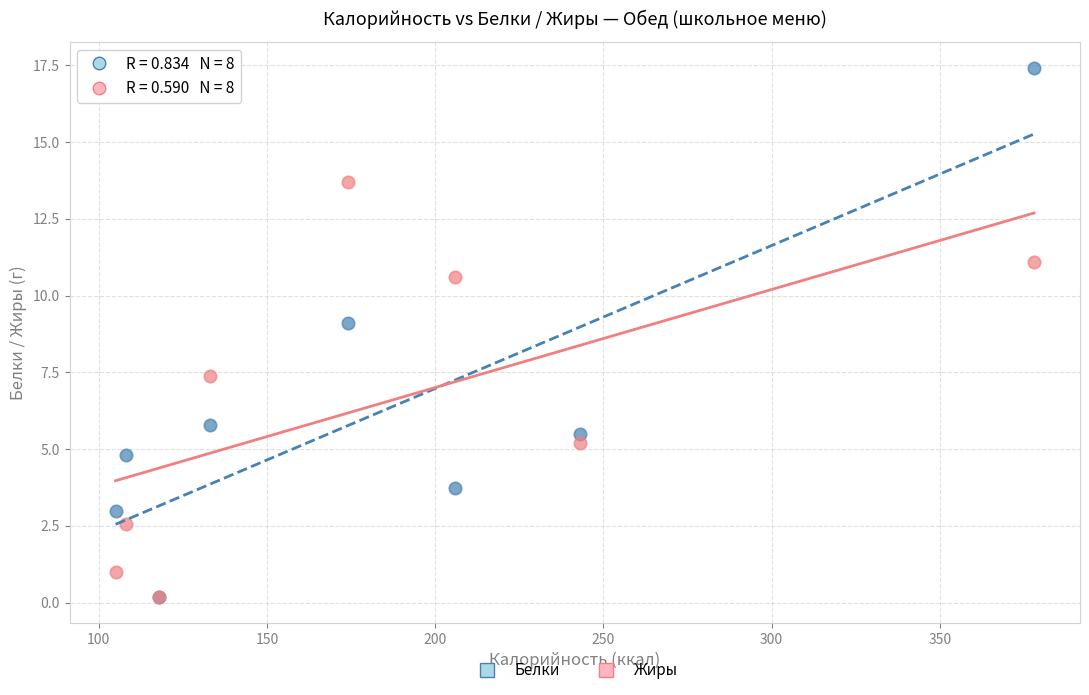

Across all series, what Y value is closest to 8?

7.4